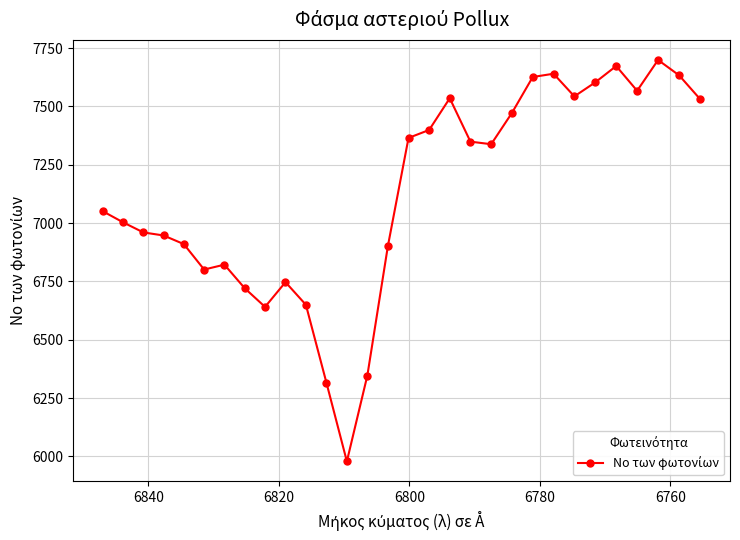

What is the value of the 1st point from the left?

7050